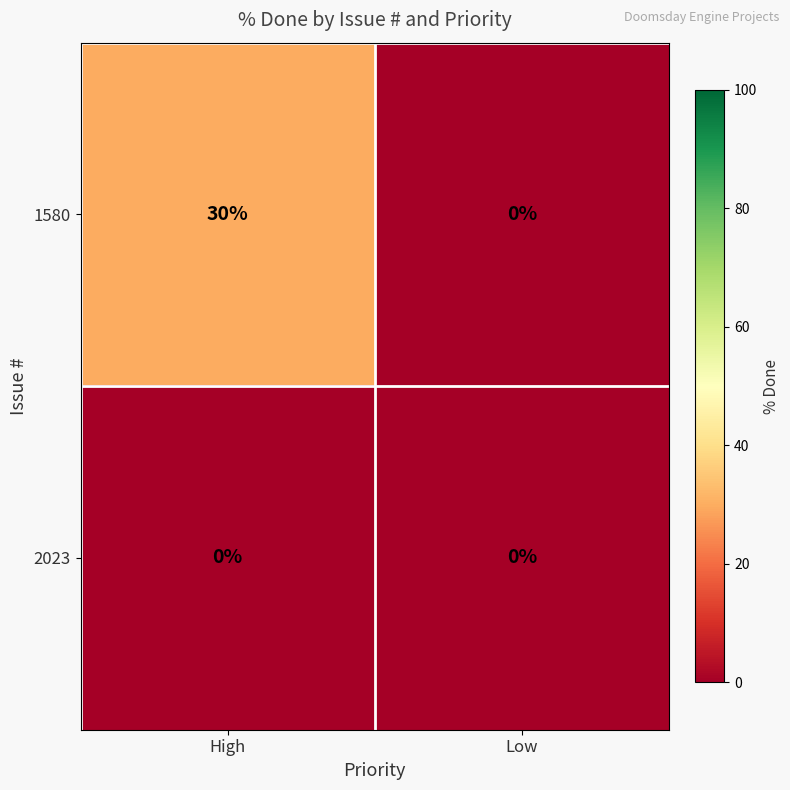

What is the greatest value displayed?

30